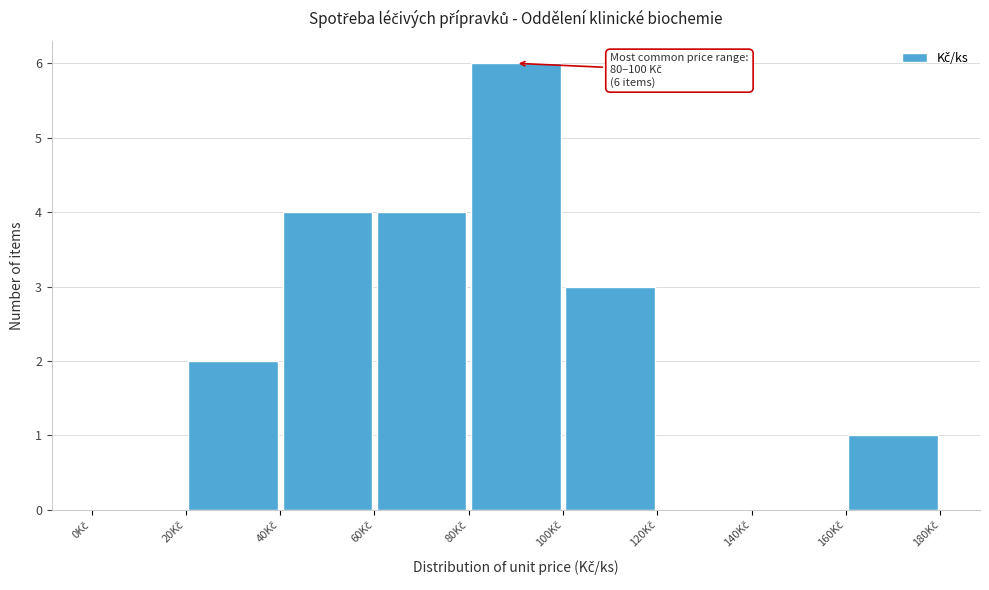

Over which range of the x-axis is the bar tallest?

80 to 100